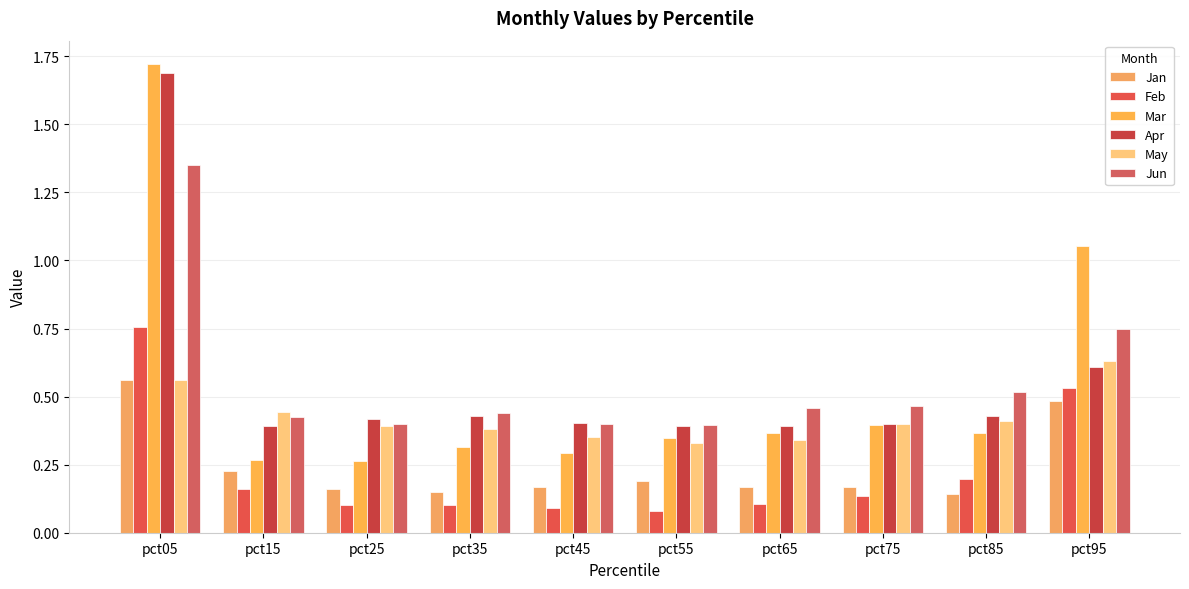

Rank the series by their maximum value, from lowest to highest.

Jan, May, Feb, Jun, Apr, Mar